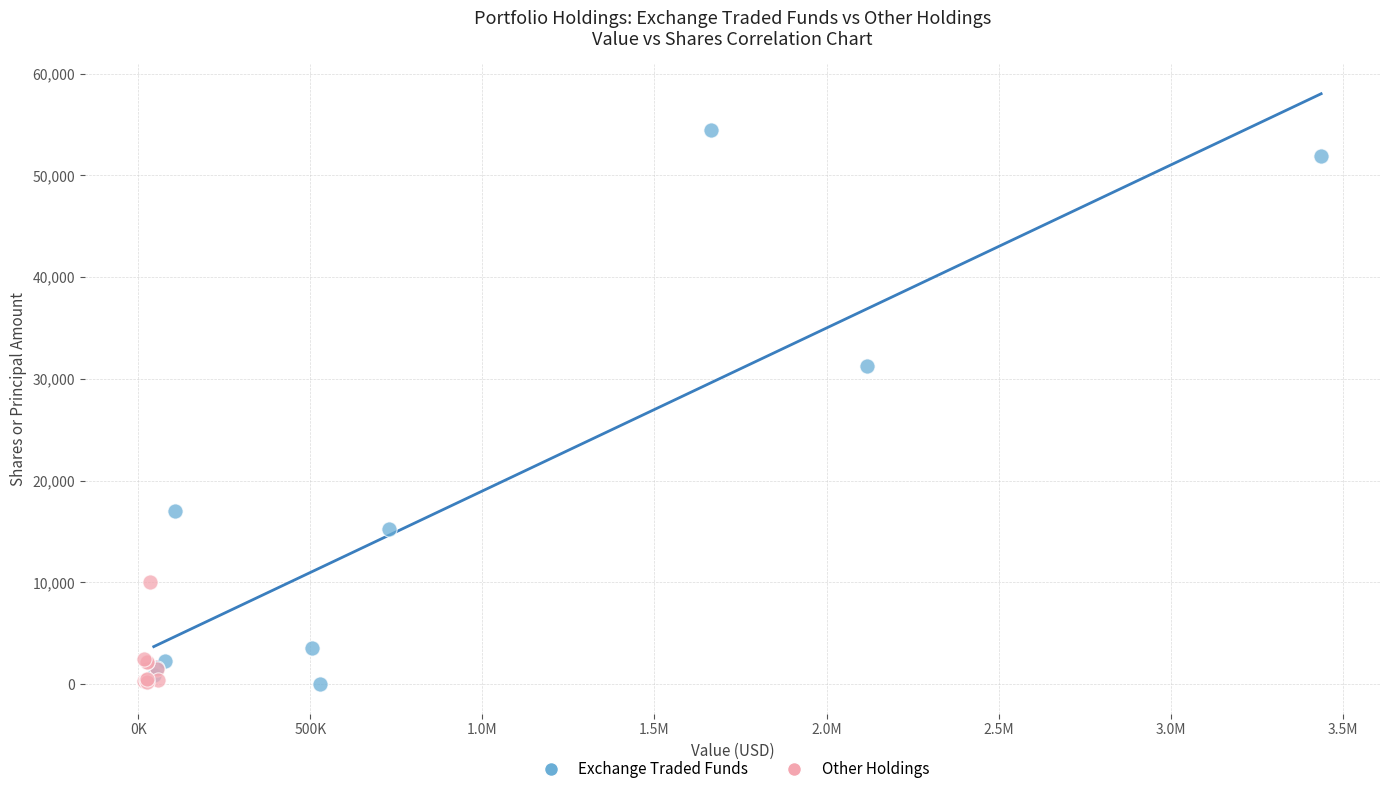

Which series contains the highest Y value?

Exchange Traded Funds